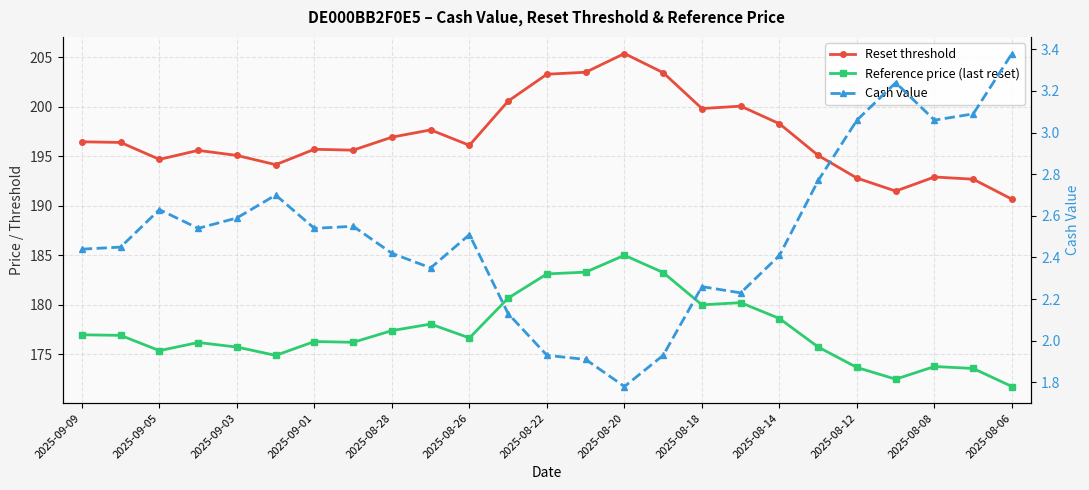

What is the difference between the maximum and second lowest values in the Reset threshold series?

13.9